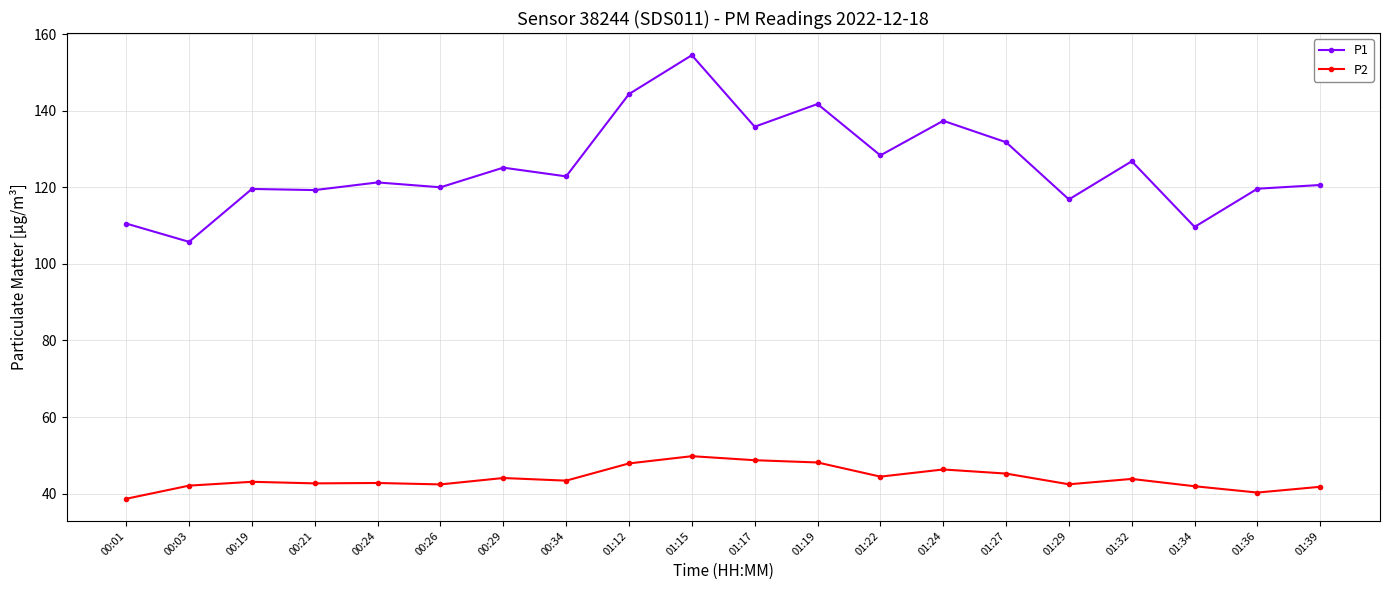

True or false: P2 and P1 intersect in this chart.

False